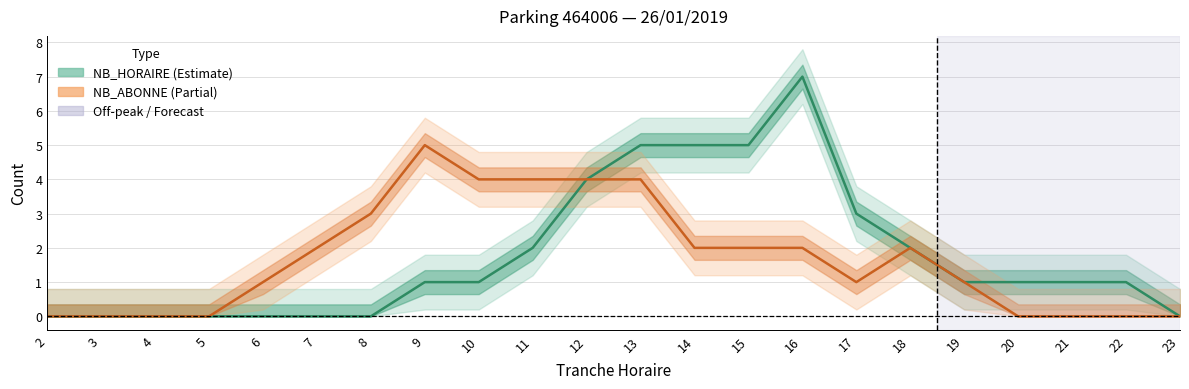

True or false: NB_ABONNE has a value of 7 at 13.

False